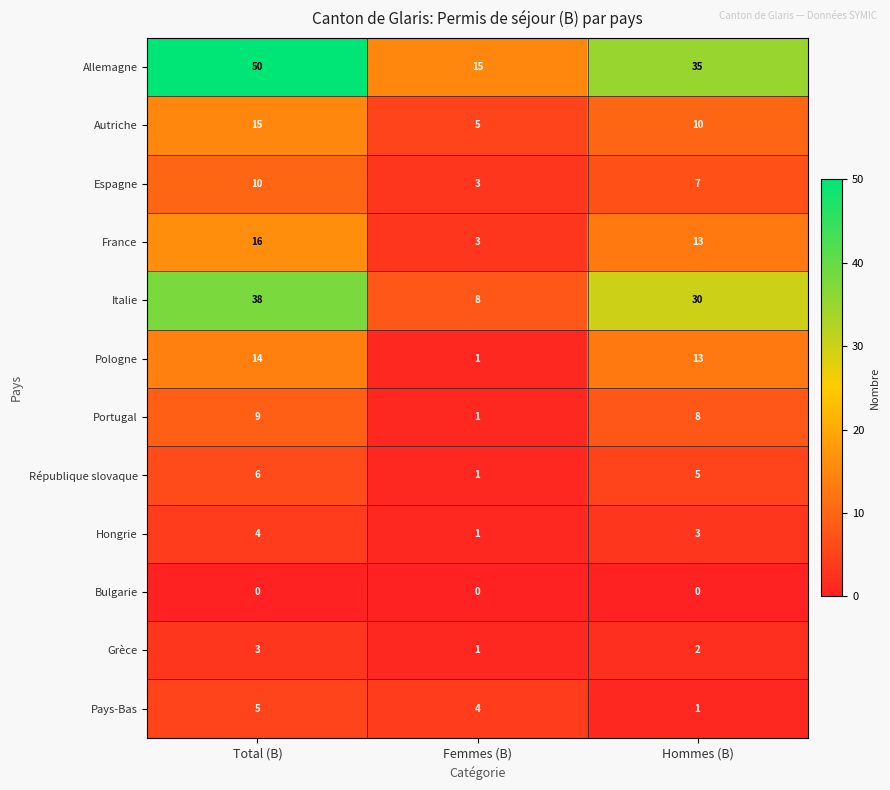

What is the difference between the Pays-Bas values at Hommes (B) and Total (B)?

4